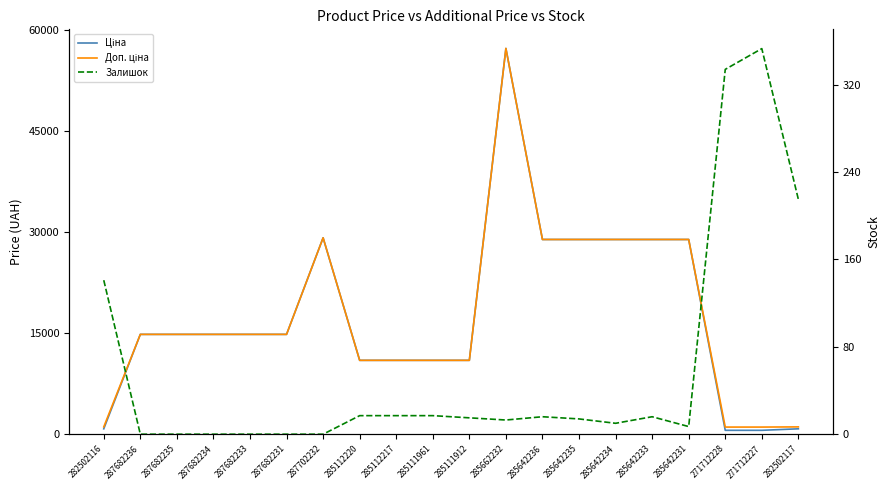

Which series has the widest spread of values?

Ціна